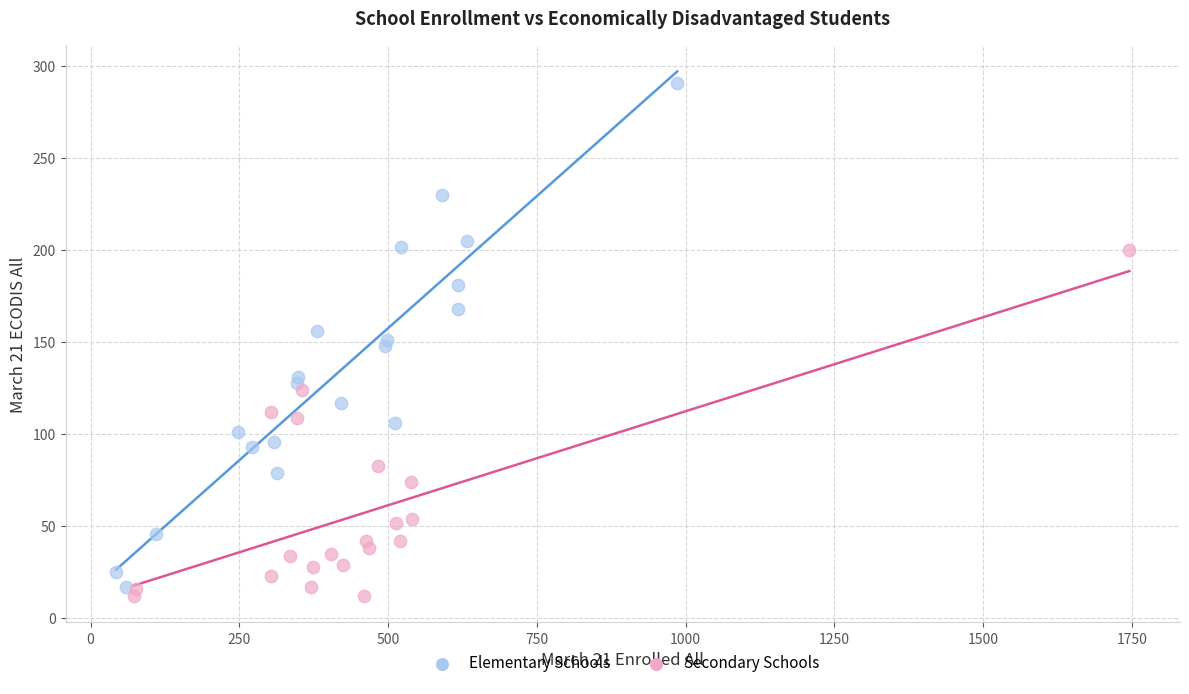

Which series contains the highest Y value?

Elementary Schools